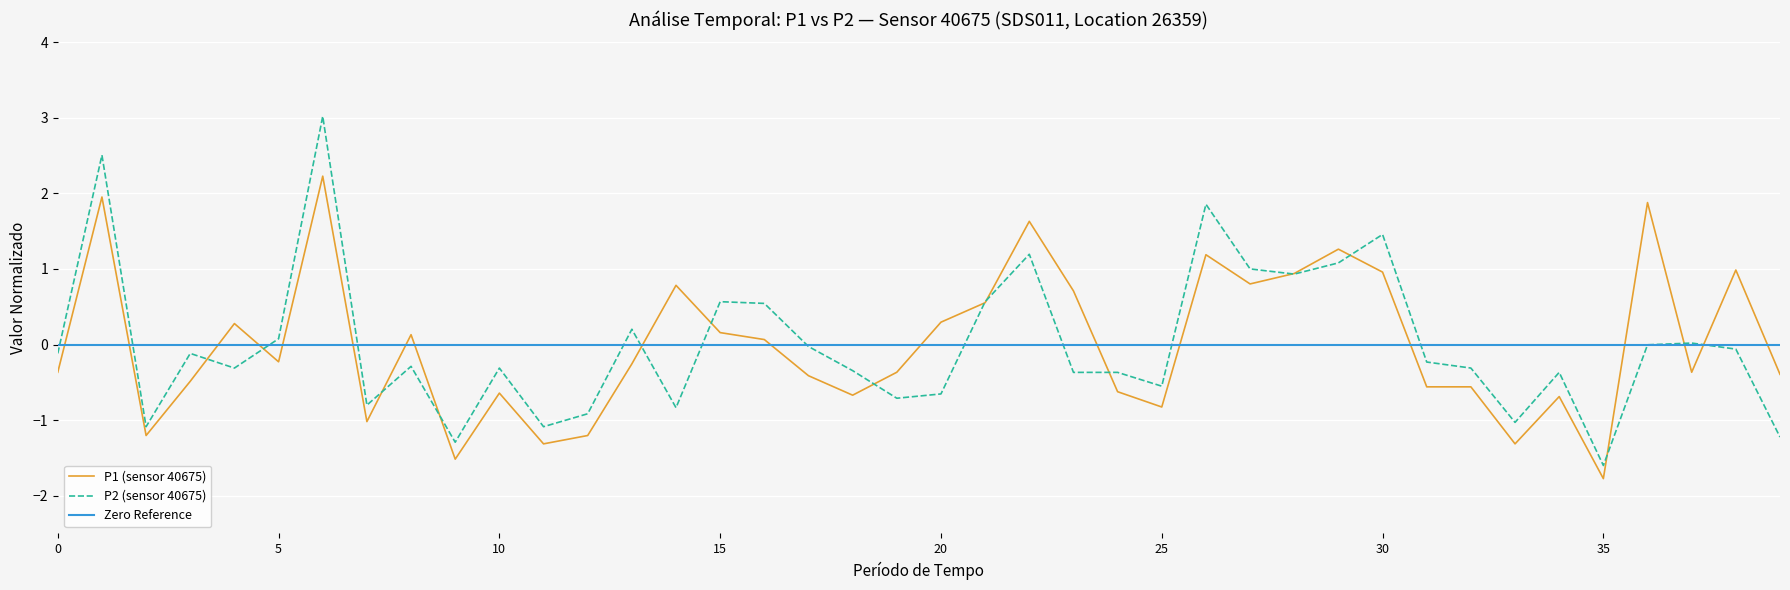

At 00:32, list the series in order from smallest to largest.

P1, P2